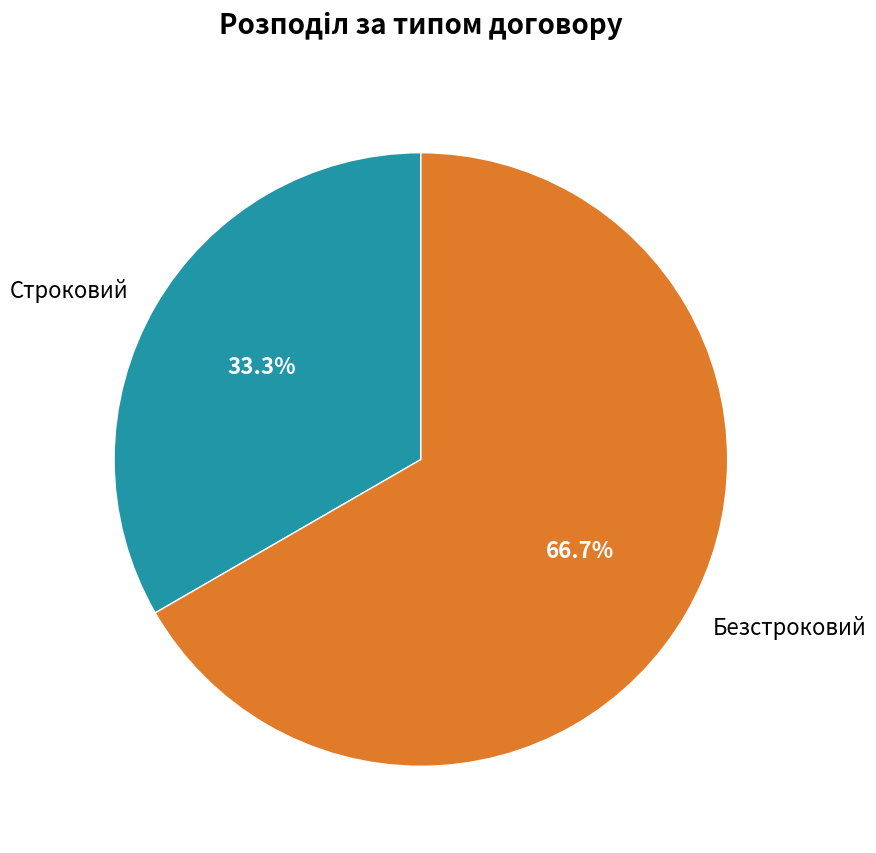

To the nearest percent, what percentage of the pie is Строковий?

33%